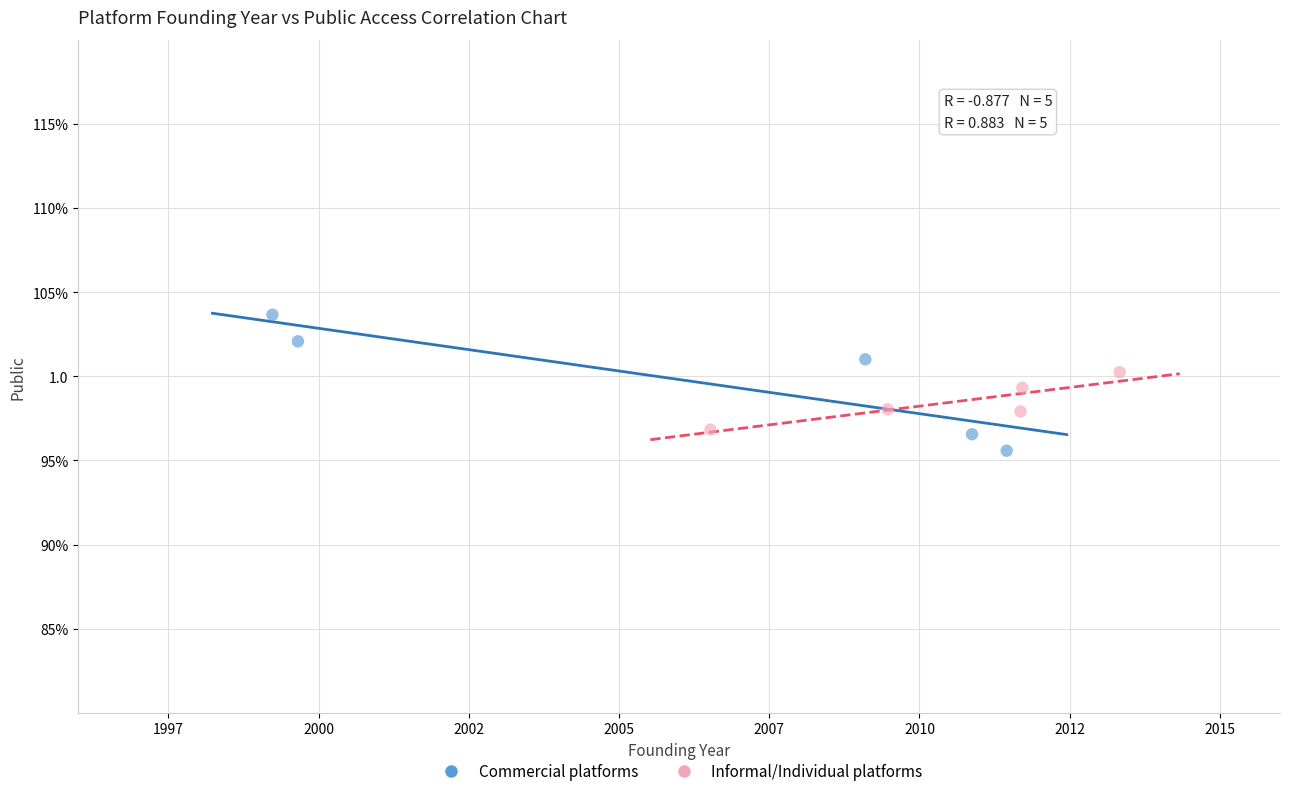

What are all the series names shown in the legend?

Commercial platforms, Informal/Individual platforms